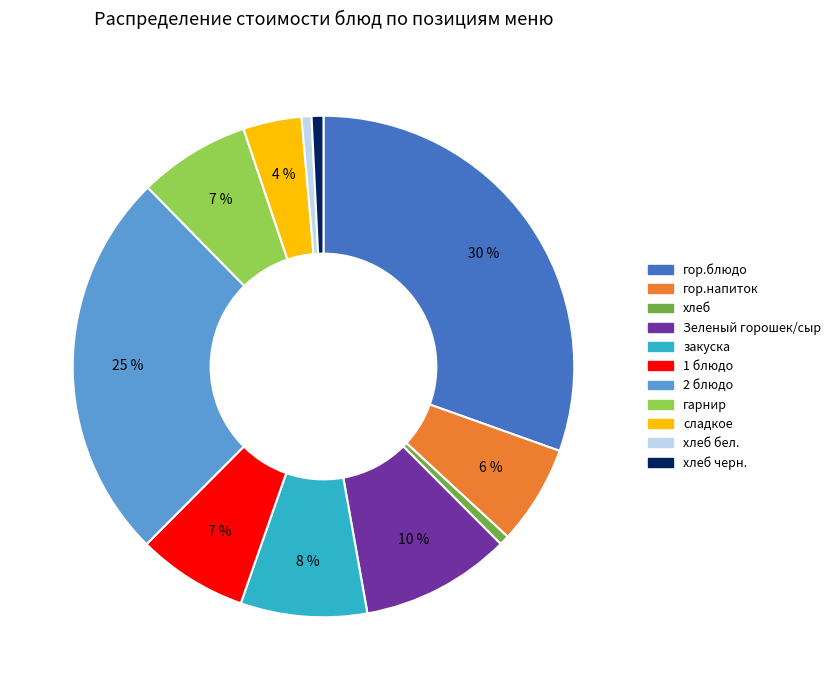

Does any single category account for the majority?

No